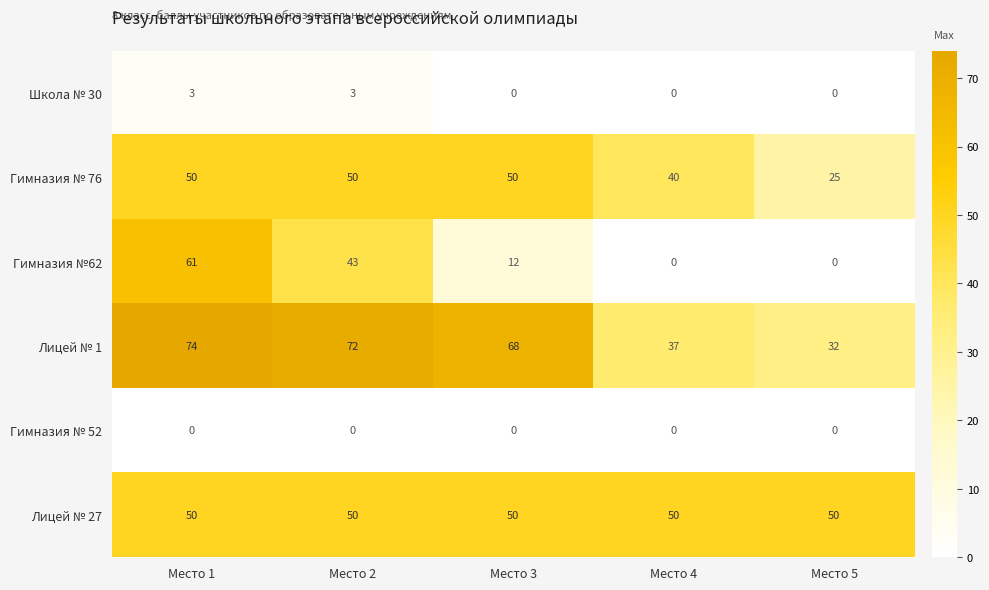

Read the Гимназия № 76 value at Место 4, to the nearest 5.

40